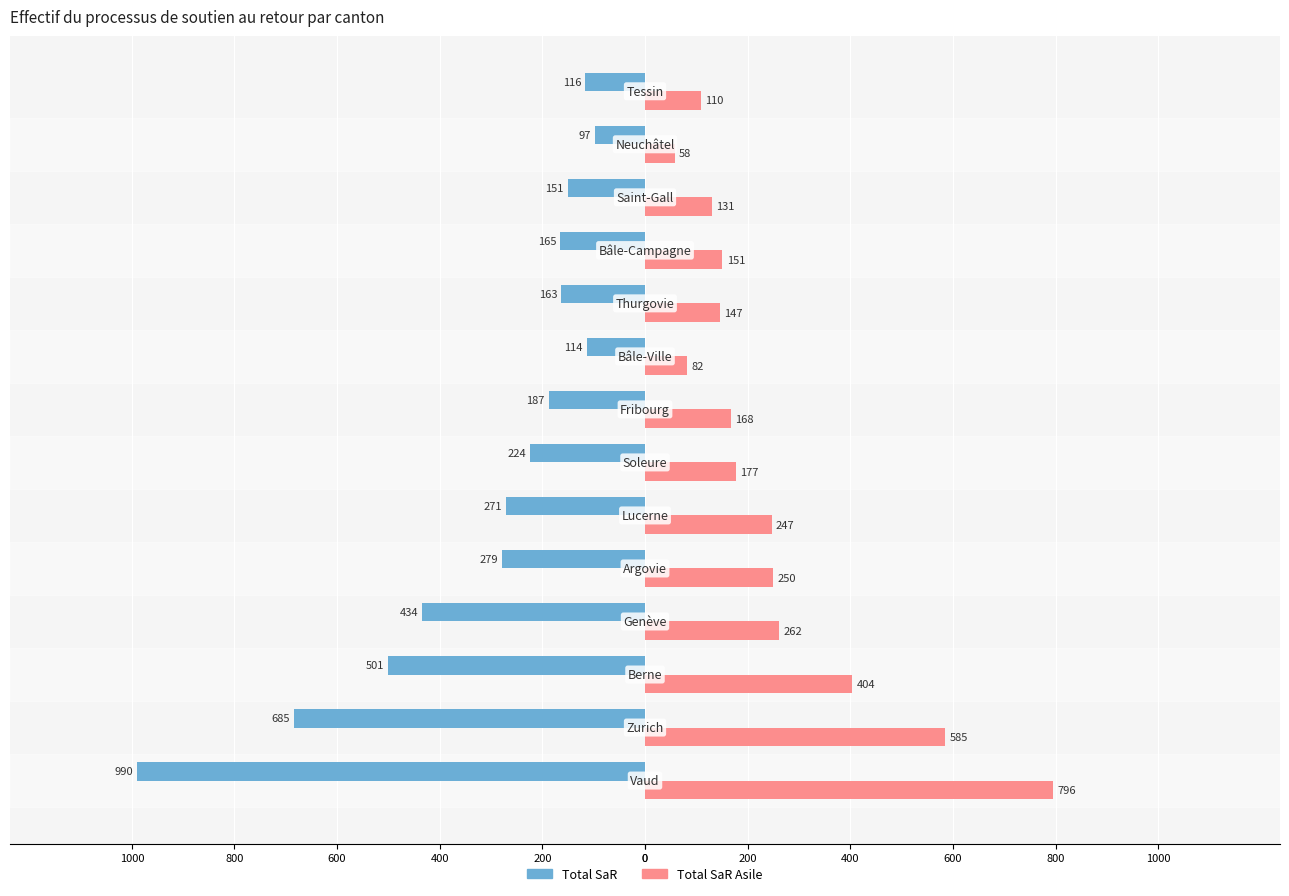

Reading left to right, list all the values displayed in this chart.

Total SaR: -990	-685	-501	-434	-279	-271	-224	-187	-114	-163	-165	-151	-97	-116
Total SaR Asile: 796	585	404	262	250	247	177	168	82	147	151	131	58	110